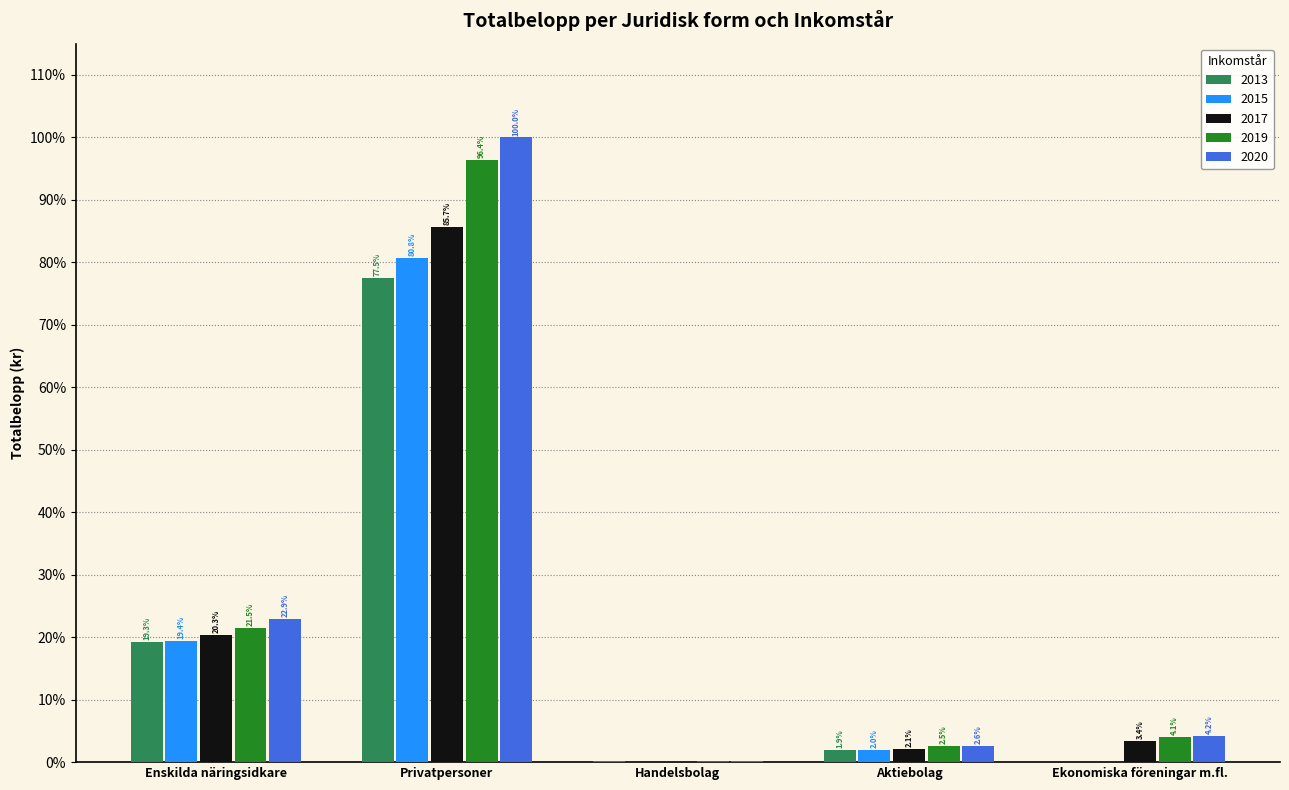

Which category has the highest value in the 2017 series?

Privatpersoner